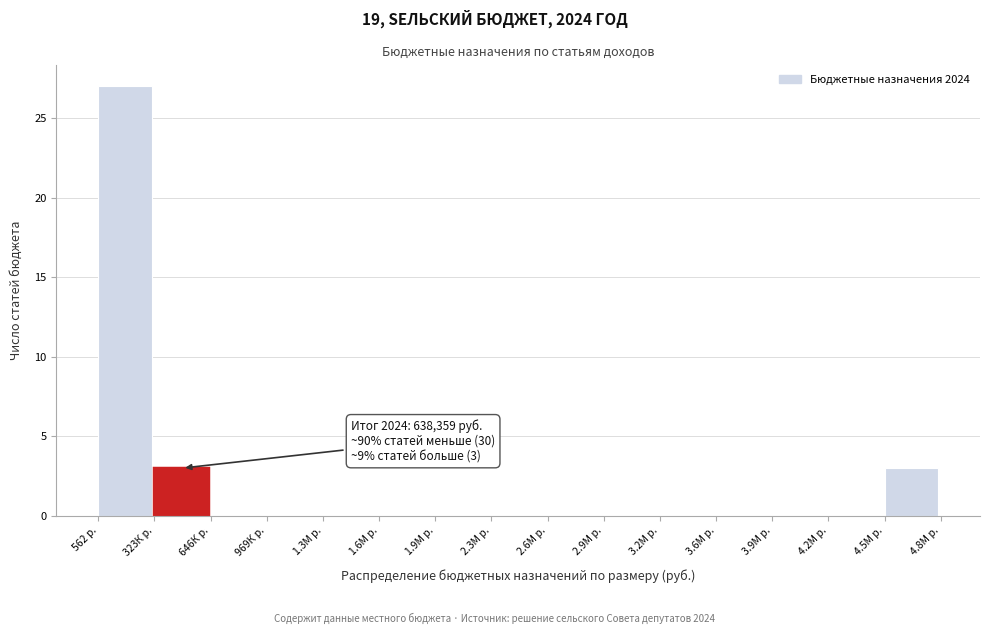

Reading right to left, list all the values displayed in this chart.

4.5М р.=3	4.2М р.=0	3.9М р.=0	3.6М р.=0	3.2М р.=0	2.9М р.=0	2.6М р.=0	2.3М р.=0	1.9М р.=0	1.6М р.=0	1.3М р.=0	969К р.=0	646К р.=0	323К р.=3	562 р.=27